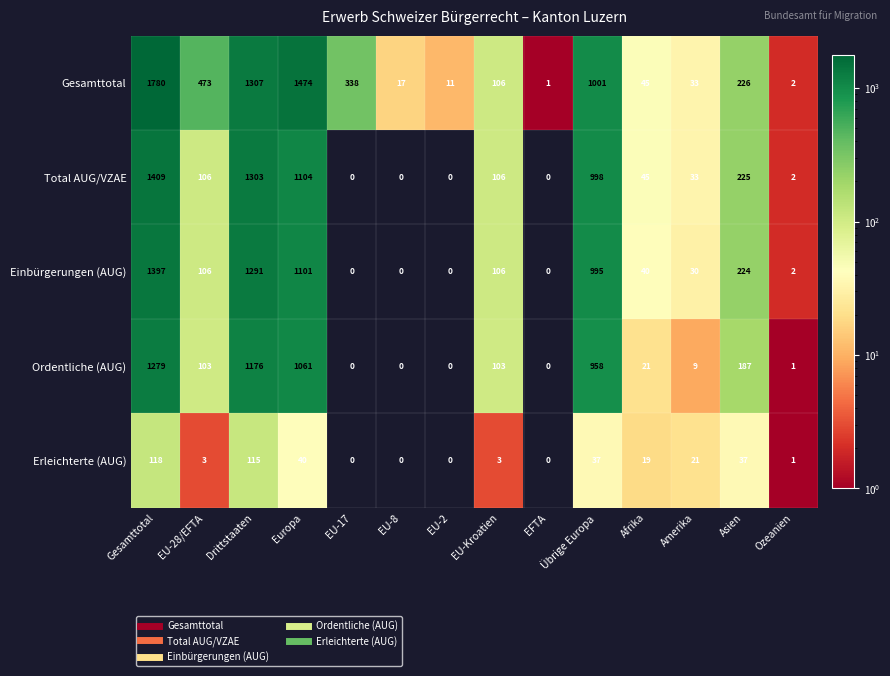

Where does the Erleichterte (AUG) series first go above 19?

Gesamttotal